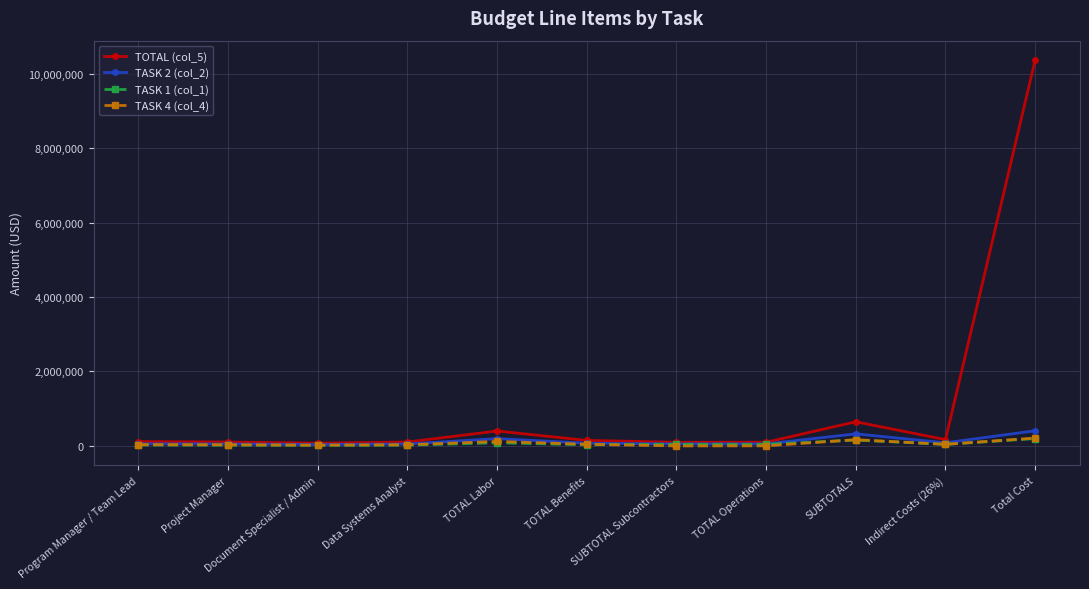

What is the label of the 7th point from the left?

SUBTOTAL Subcontractors